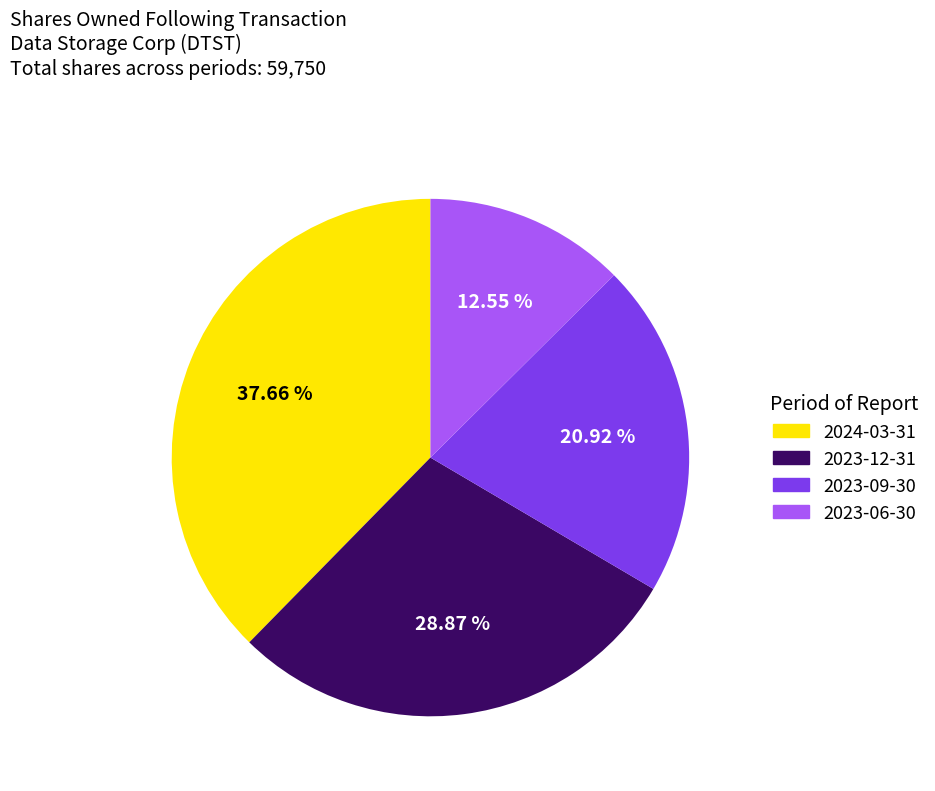

How many segments does this pie chart have?

4